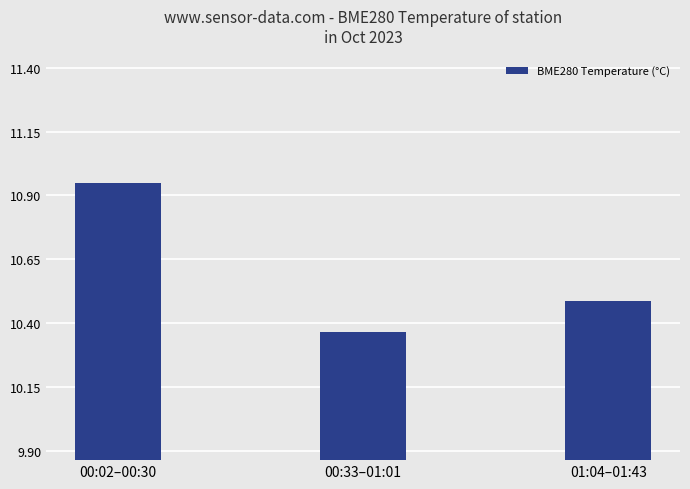

Which category has the lowest value across all series?

00:33–01:01